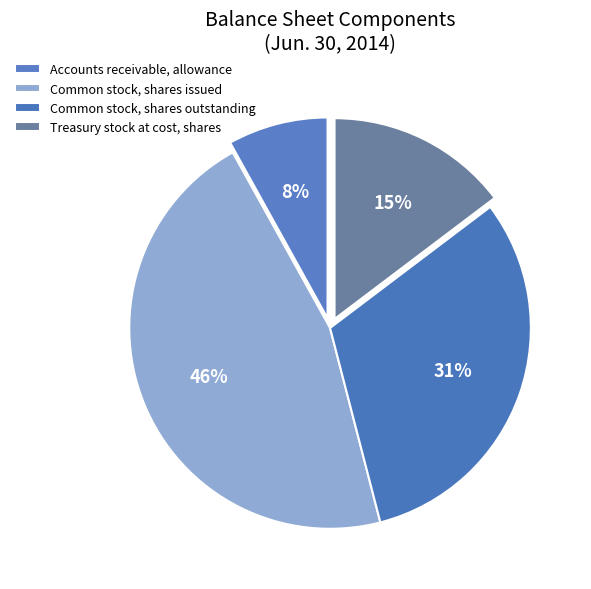

How many slices are in this pie chart?

4